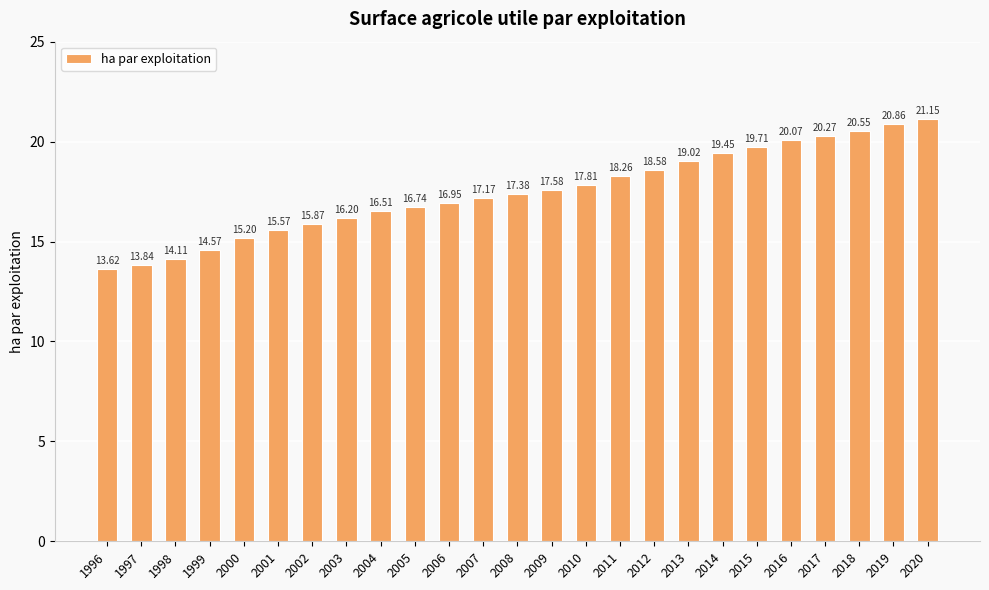

The chart shows a value of 26.6 at 2004. True or false?

False